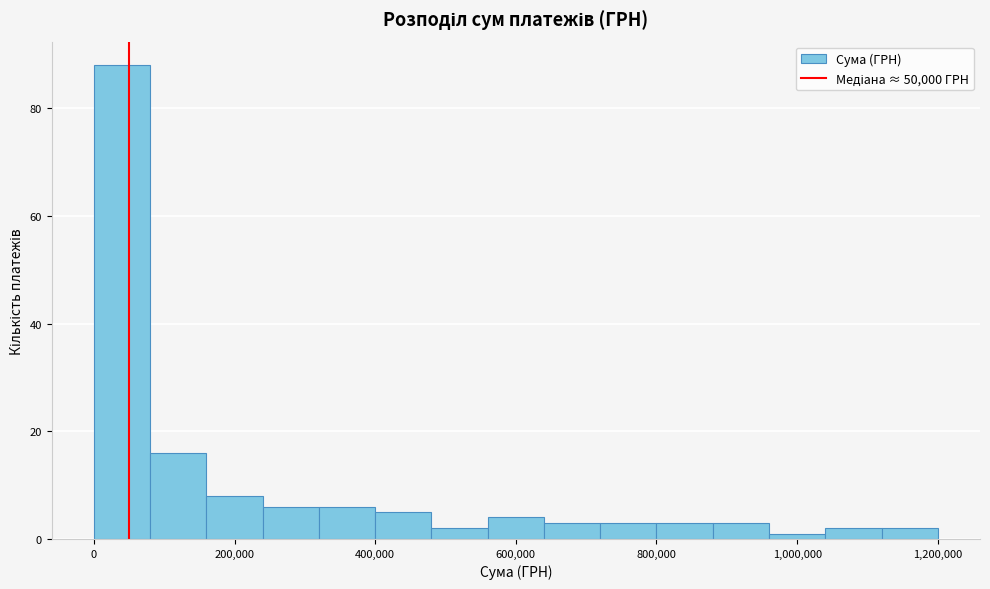

Read against the x-axis, roughly where is the centre of the tallest bar?

40000